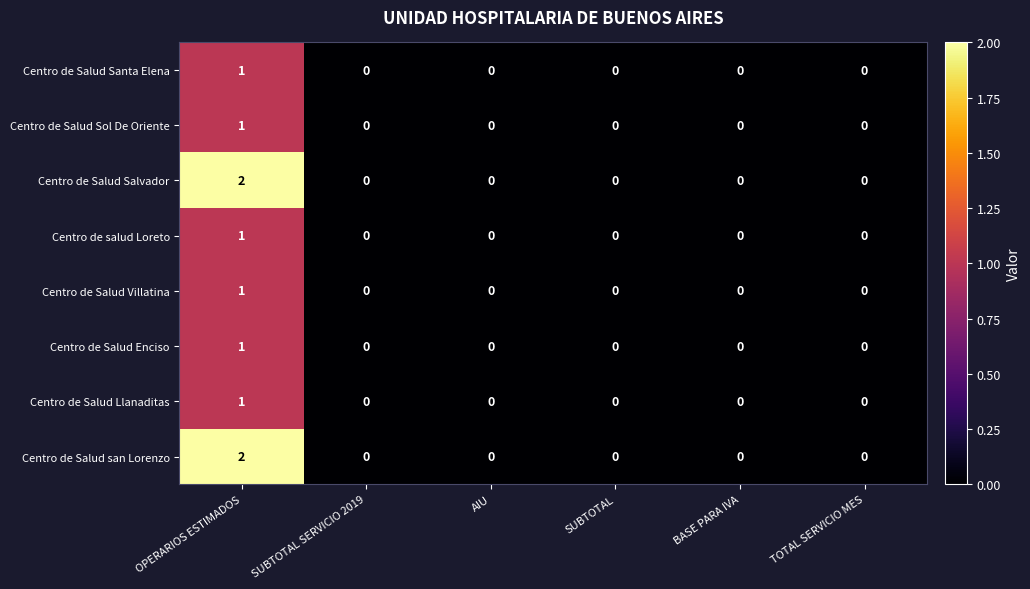

At which category is the sum across all series the highest?

OPERARIOS ESTIMADOS